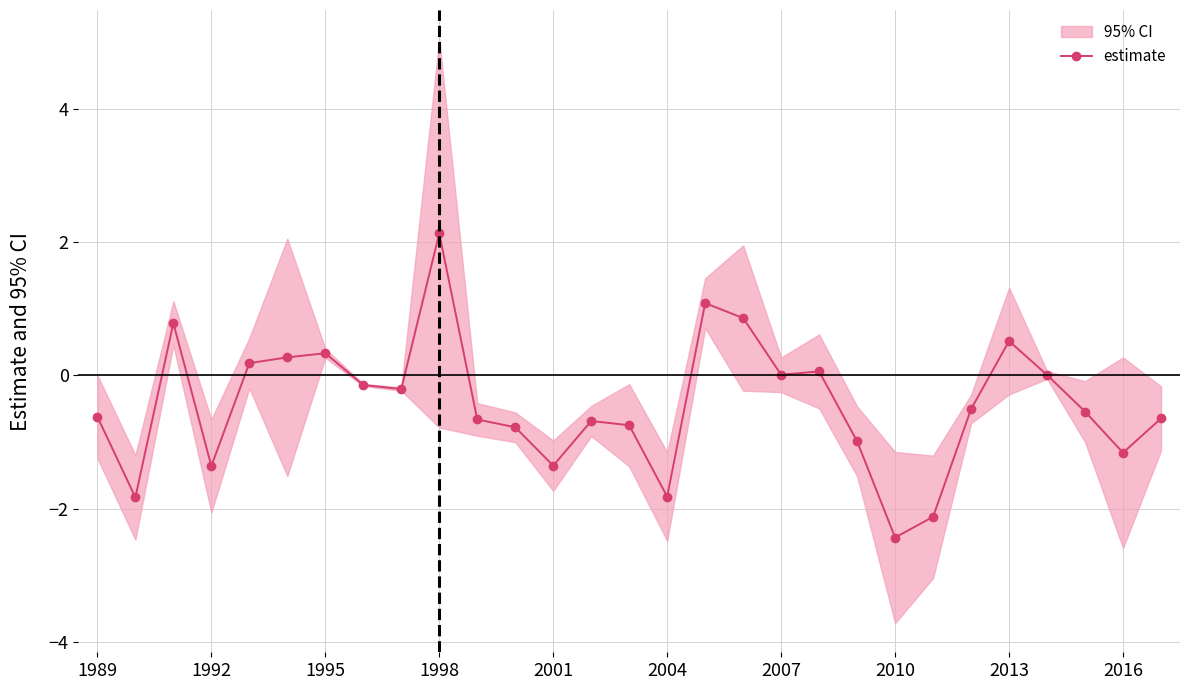

How many points are lower than both their immediate neighbors (excluding endpoints)?

8